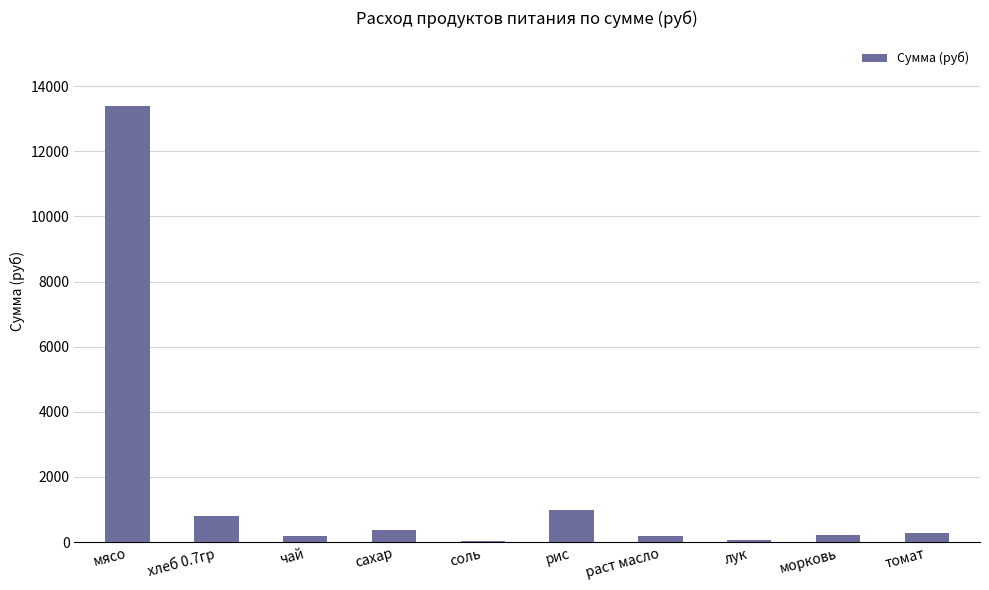

True or false: the data shows 981.4 at рис.

True